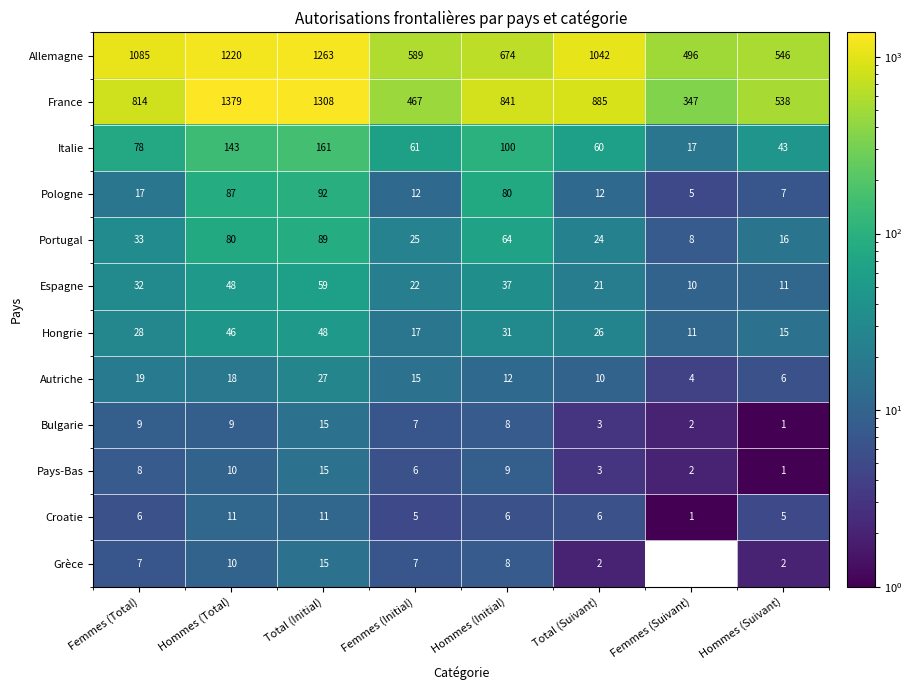

List the labels in order of Allemagne value, largest first.

Total (Initial), Hommes (Total), Femmes (Total), Total (Suivant), Hommes (Initial), Femmes (Initial), Hommes (Suivant), Femmes (Suivant)